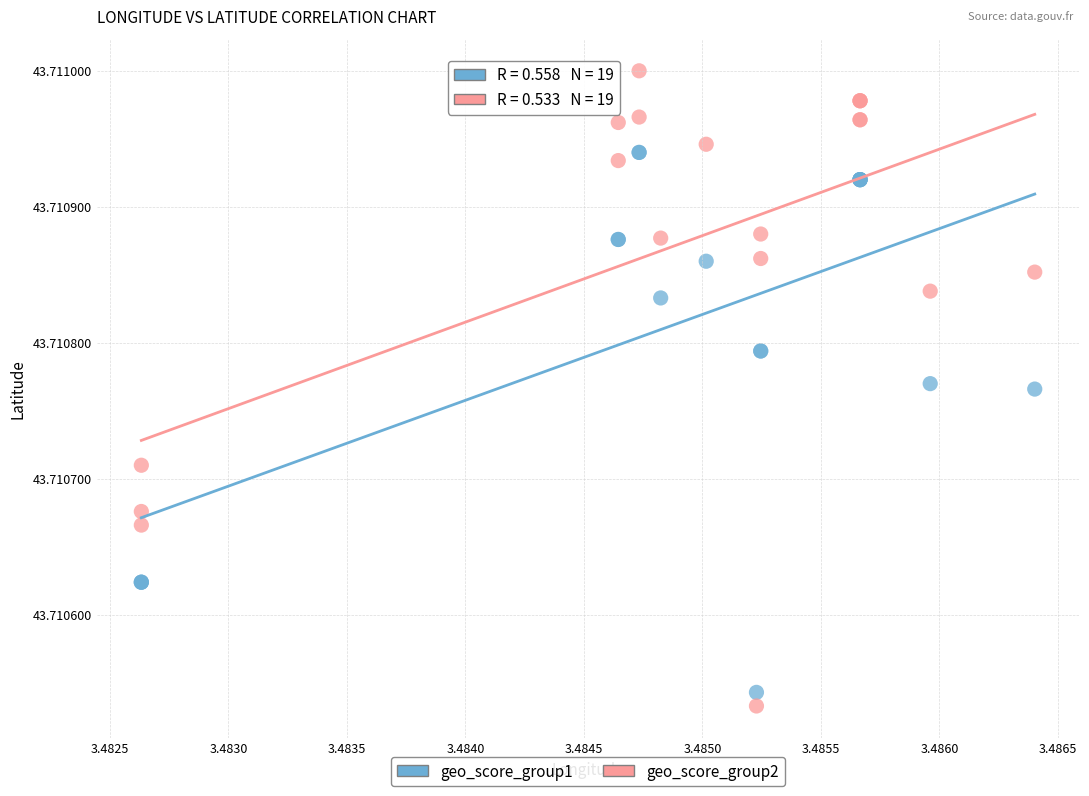

What are all the series names shown in the legend?

geo_score_group1, geo_score_group2